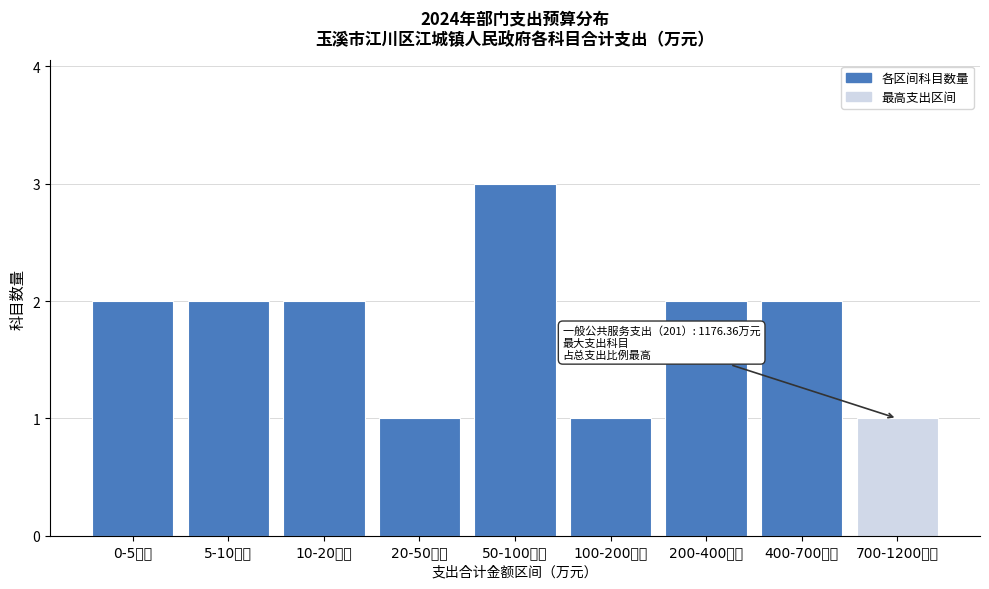

Reading left to right, what are all the values shown in this chart?

0-5万元=2	5-10万元=2	10-20万元=2	20-50万元=1	50-100万元=3	100-200万元=1	200-400万元=2	400-700万元=2	700-1200万元=1